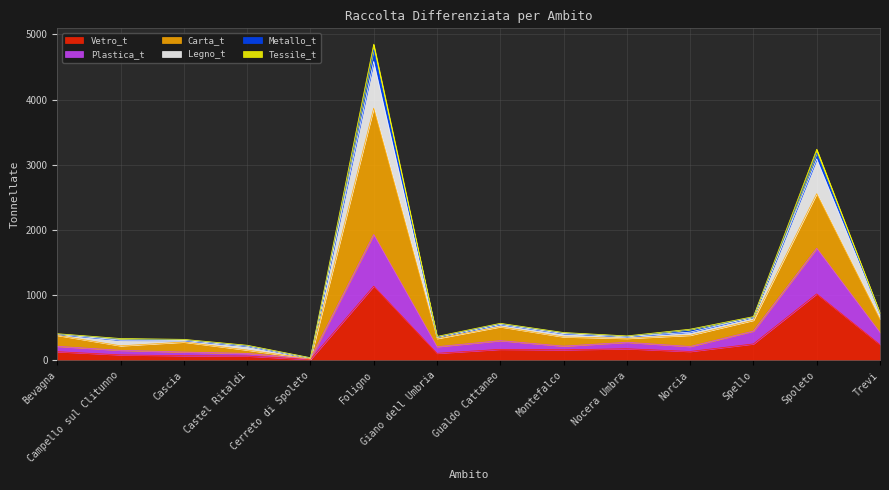

Where is Tessile_t nearest to the value 2403?

Spoleto